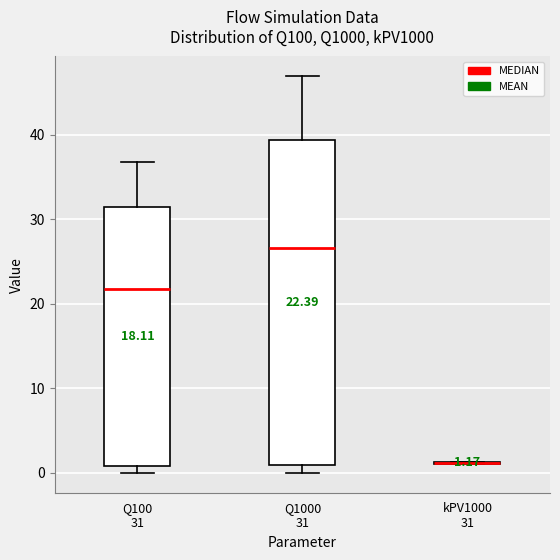

Comparing the boxes themselves (not the whiskers), which one is the tallest?

Q1000 31